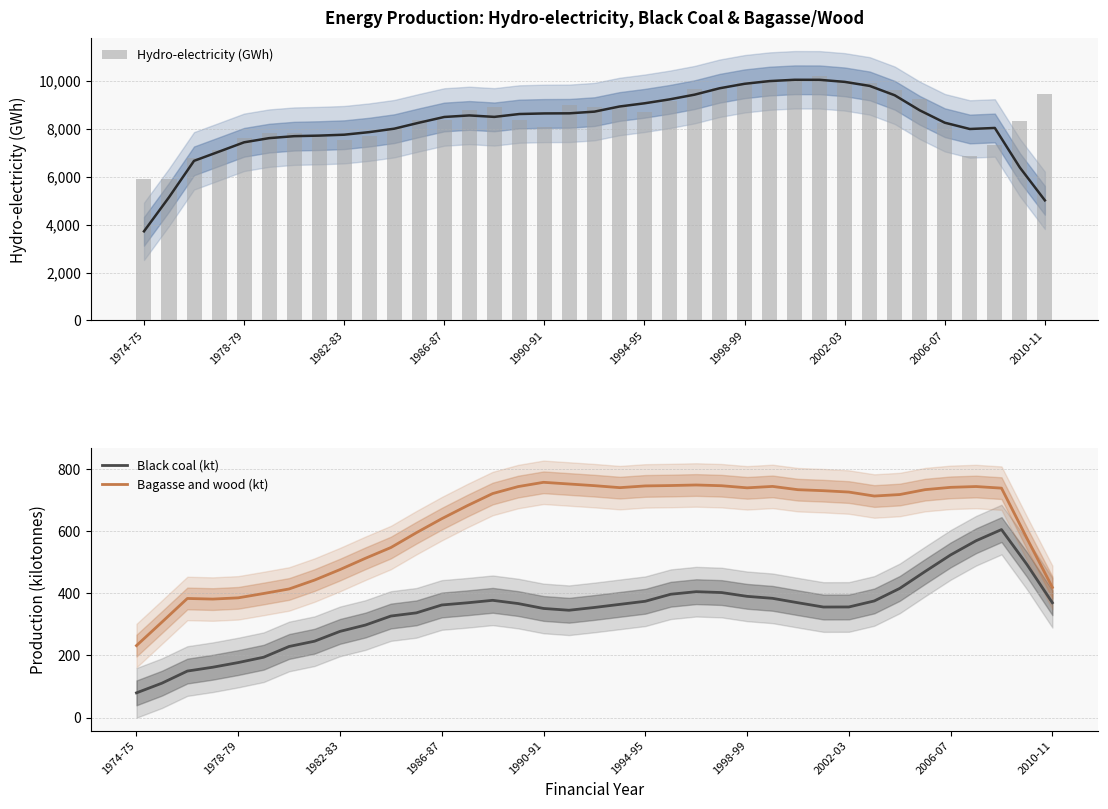

Which category has the lowest value in the Bagasse and wood (kt) series?

1974-75